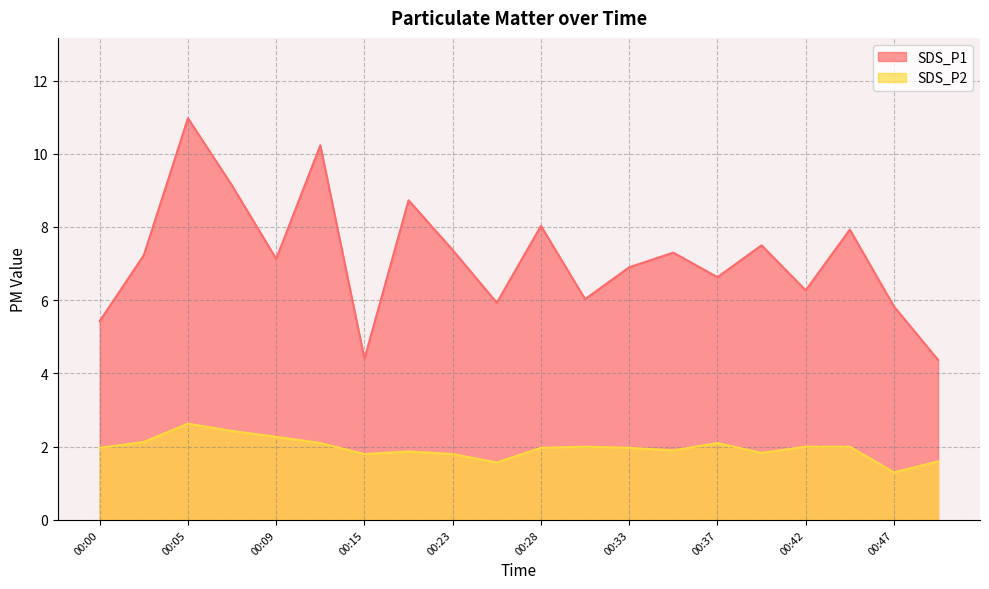

What is the average value of the SDS_P1 series?

7.2